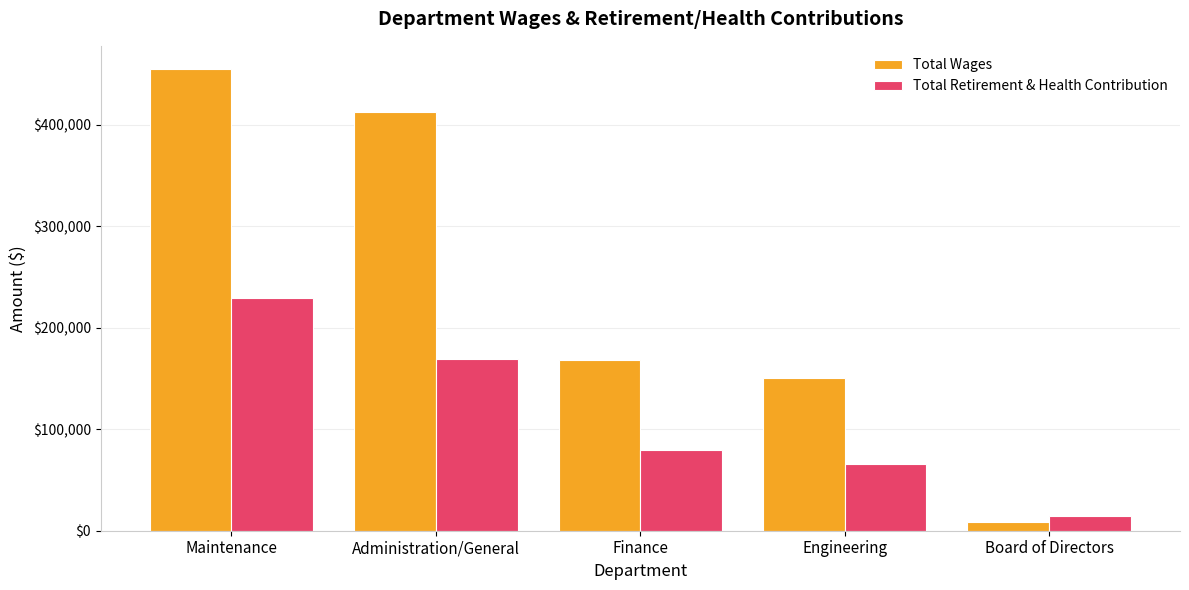

Is it true that Total Wages equals 92516 at Finance?

False